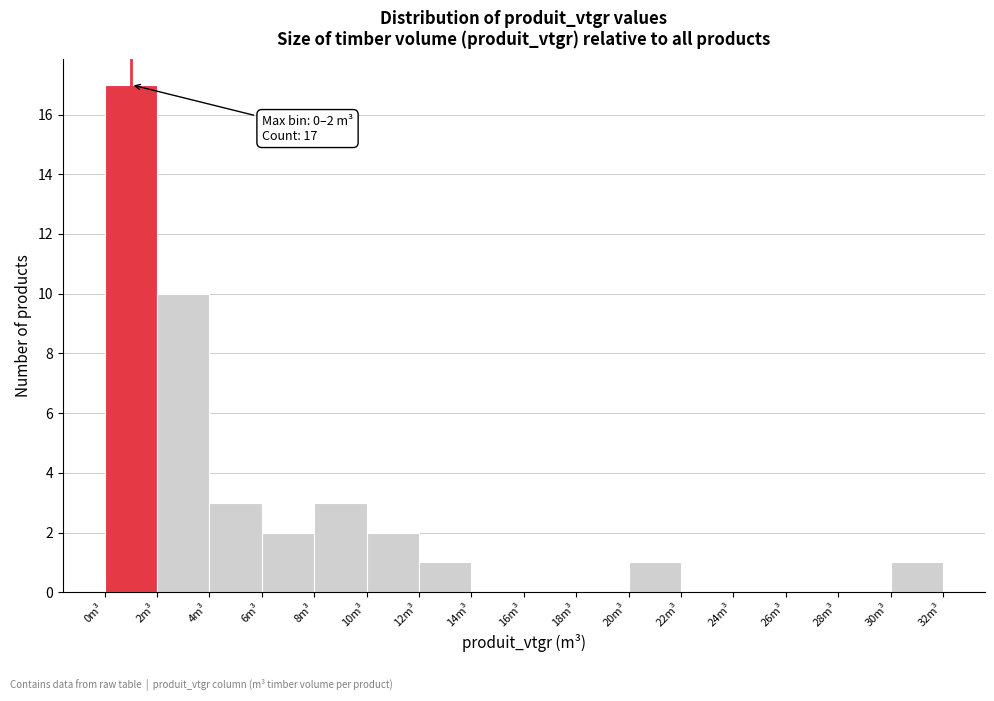

Over which range of the x-axis is the bar tallest?

0 to 2